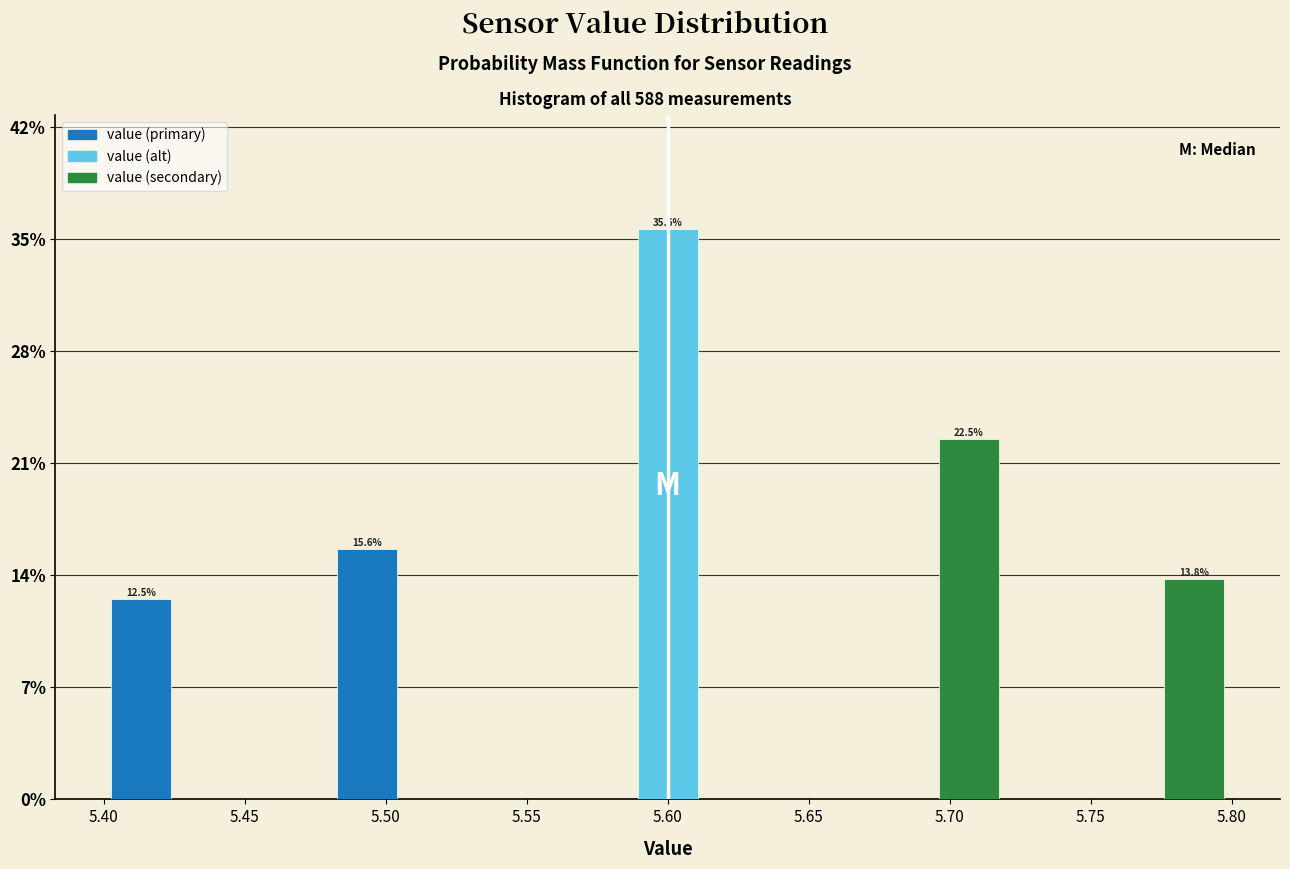

Which range on the x-axis has the tallest bar?

5.585 to 5.615